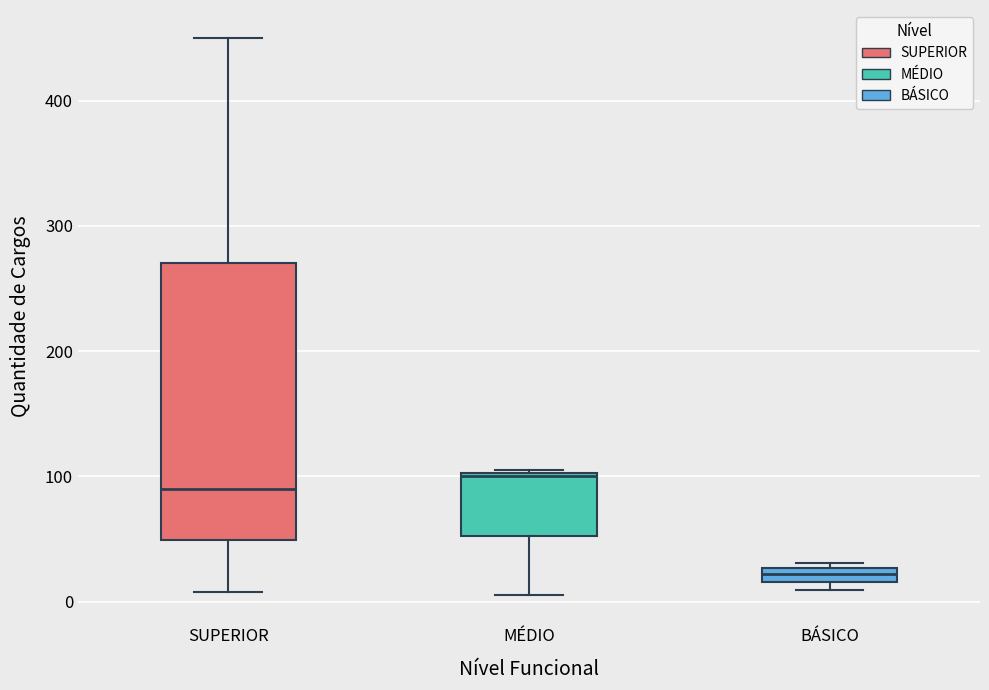

Which box's median line is the highest?

MÉDIO